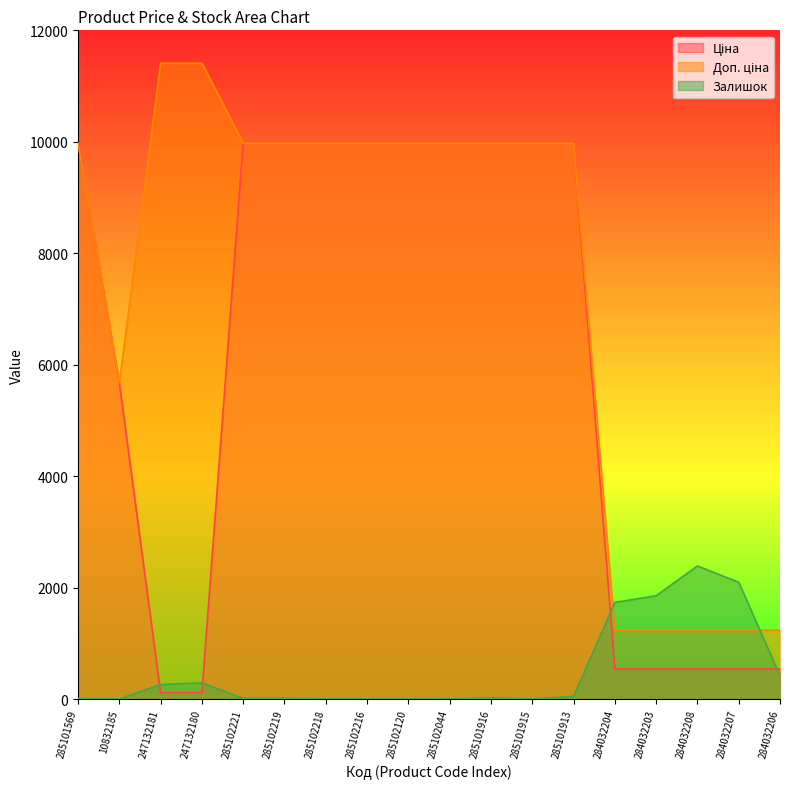

What is the average value of the Залишок series?

507.7